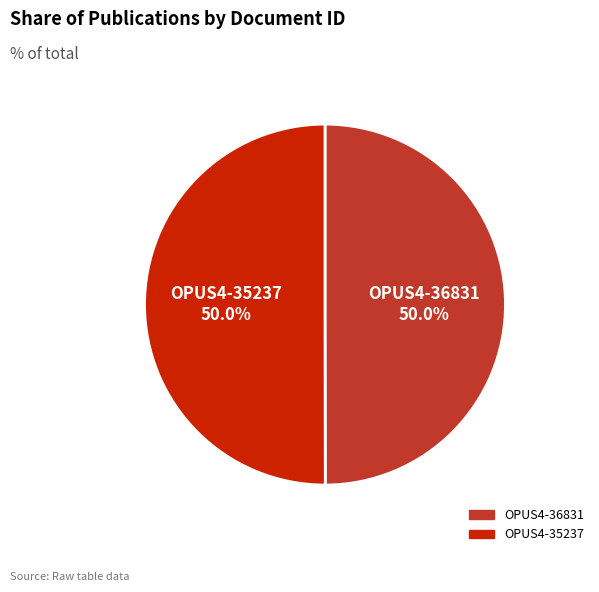

What percentage do OPUS4-35237 and OPUS4-36831 together represent?

100.0%